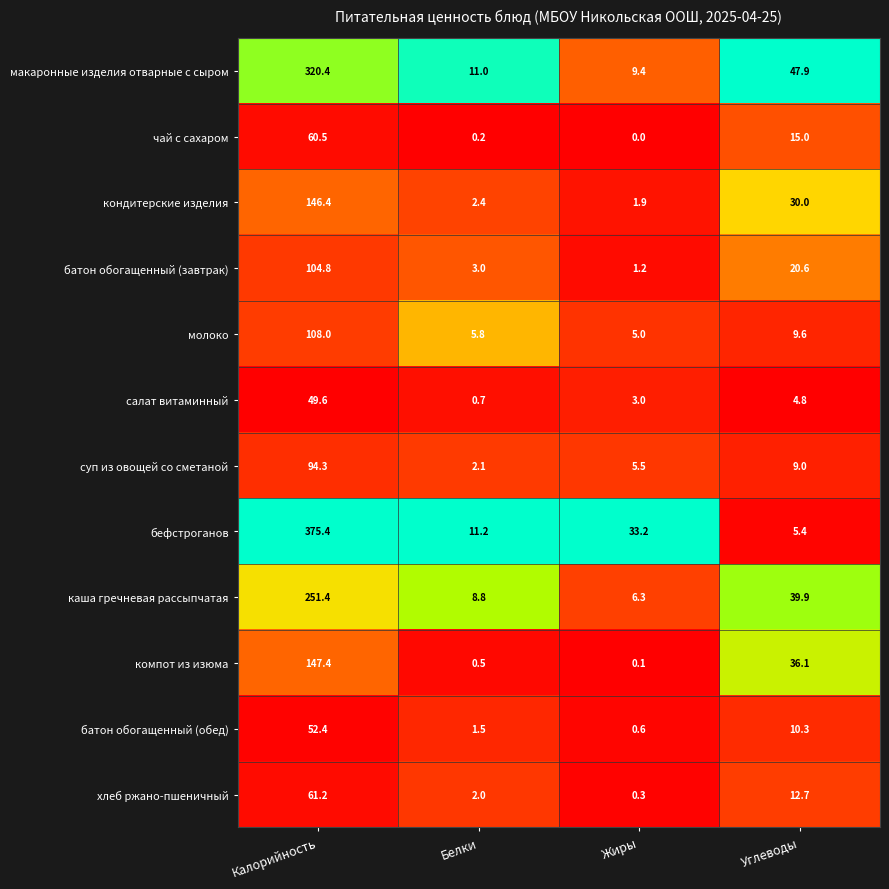

At which category is the sum across all series the highest?

Калорийность